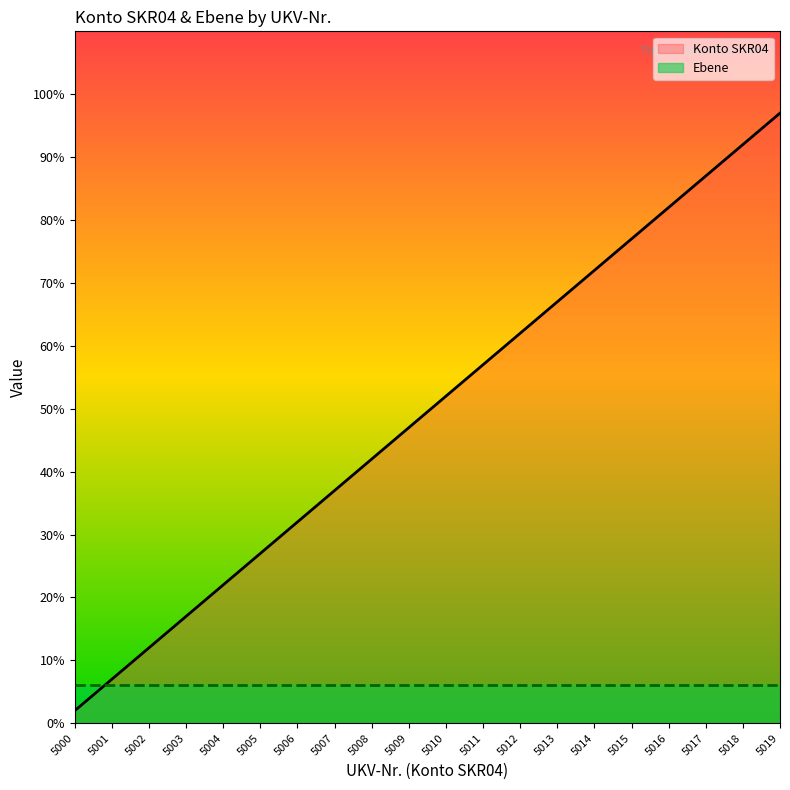

List the series in order of their overall mean, highest first.

Konto SKR04, Ebene